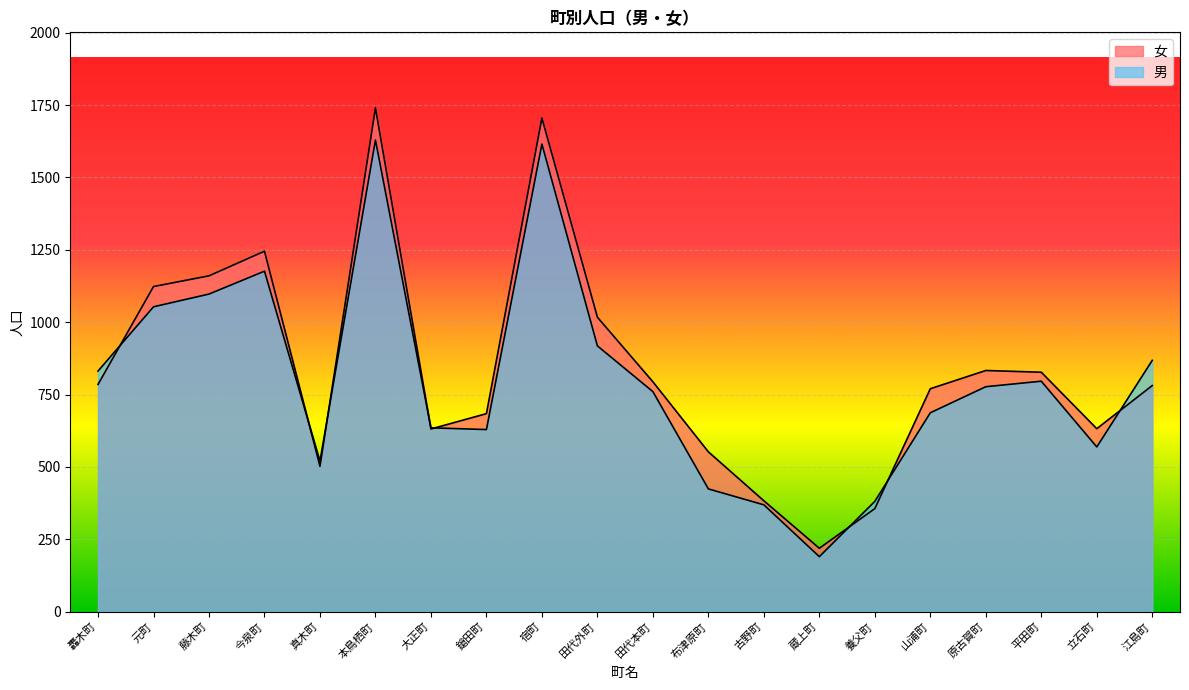

How many lines are shown in the chart?

2